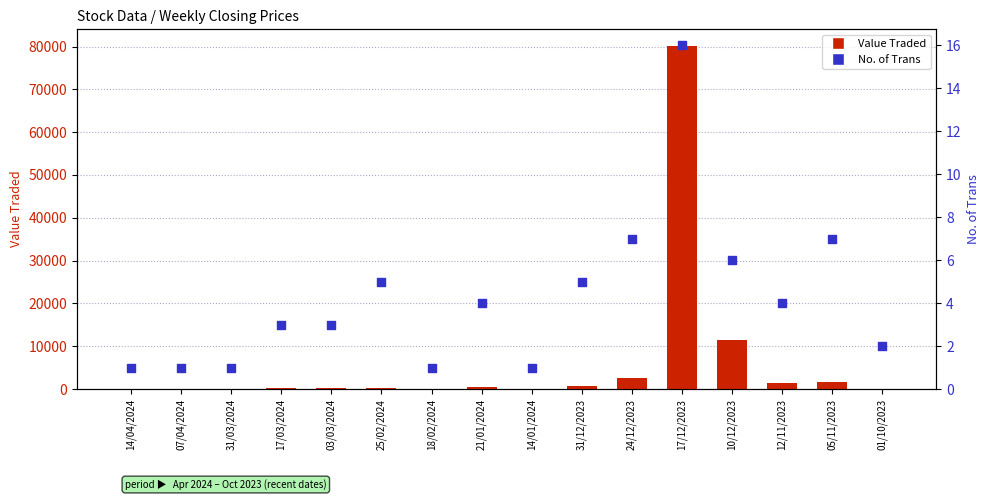

Which series has the largest total across all categories?

Value Traded